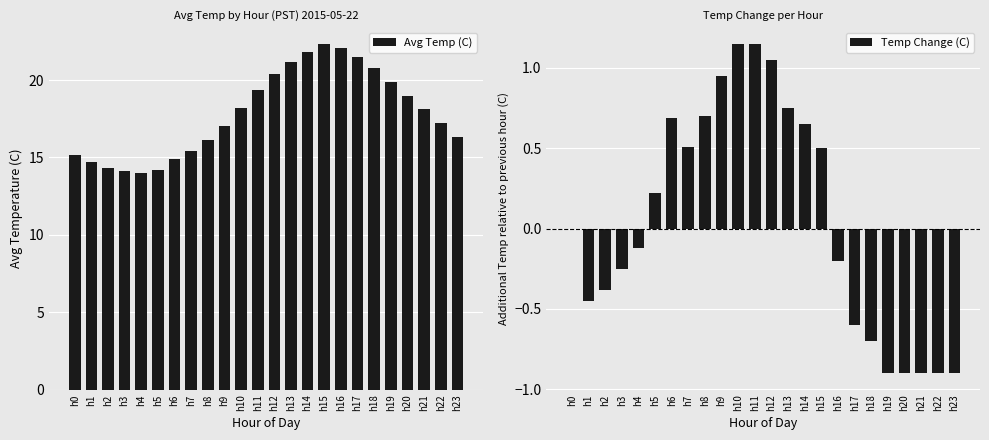

At how many categories does at least one series exceed 15?

18